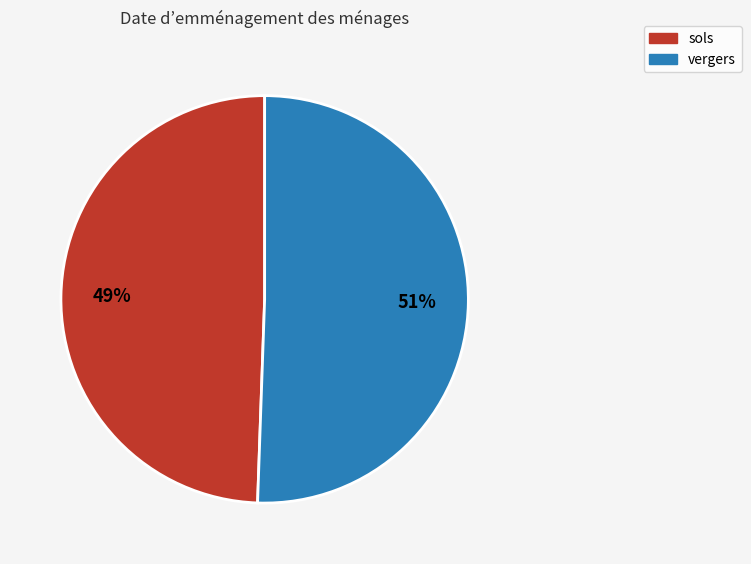

To the nearest percent, what portion does vergers represent?

51%